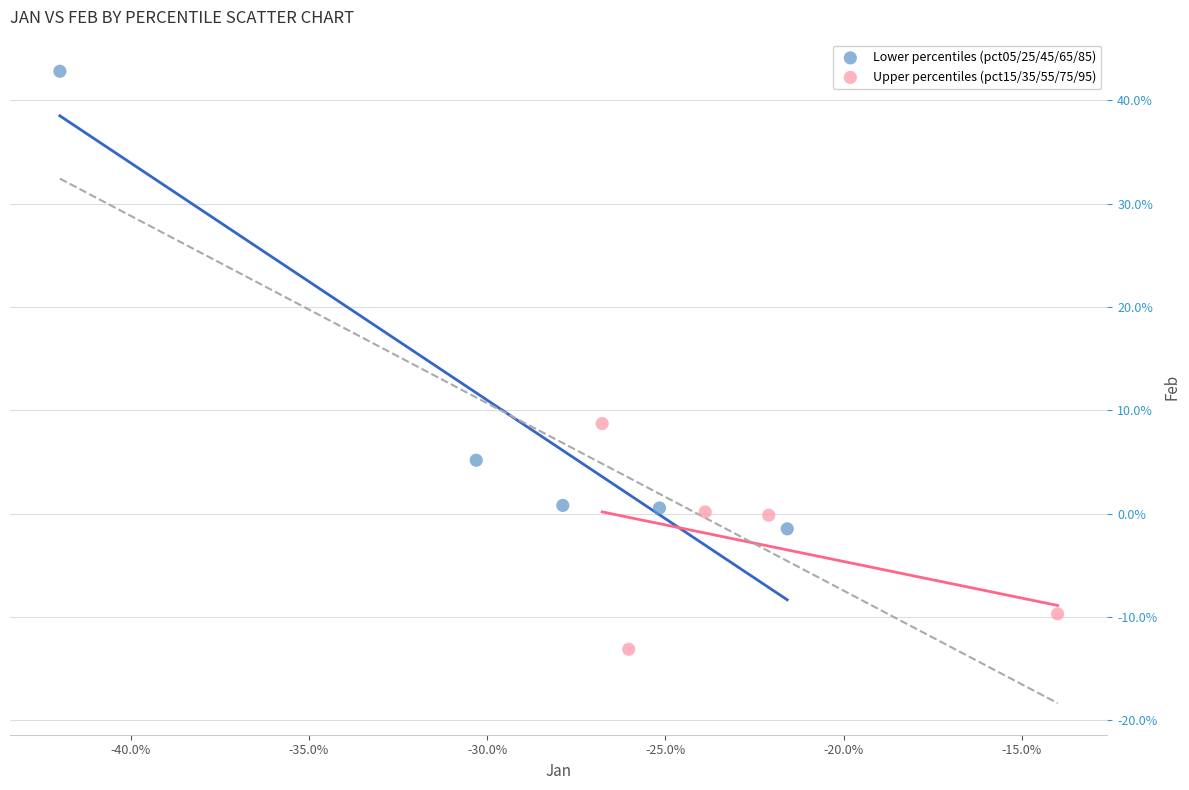

Which series has the widest spread of Y values?

Lower percentiles (pct05/25/45/65/85)